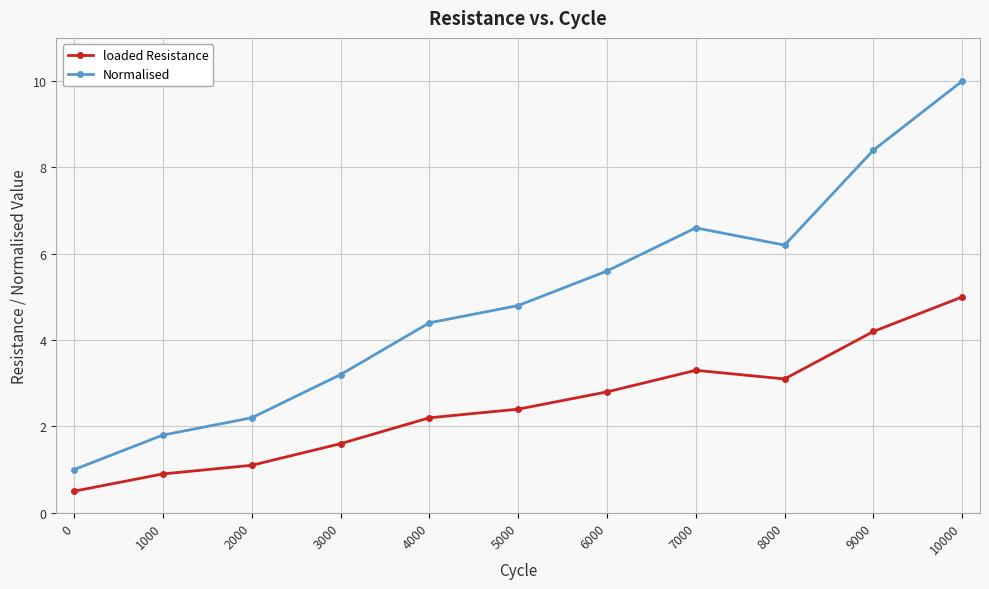

Where does the Normalised series first go above 4?

4000